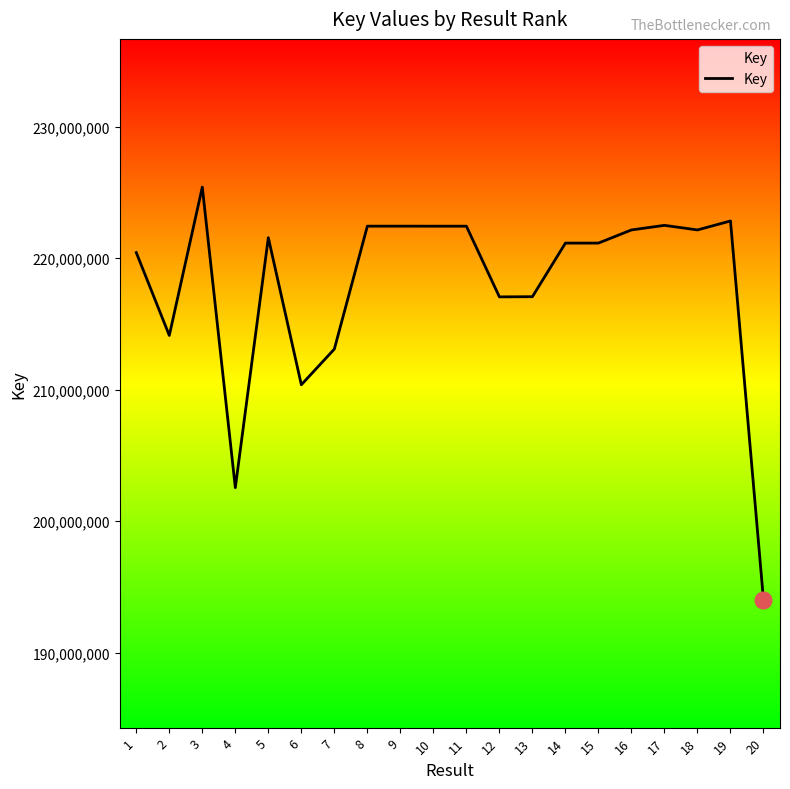

What is the change in value from 11 to 20?

-28427925